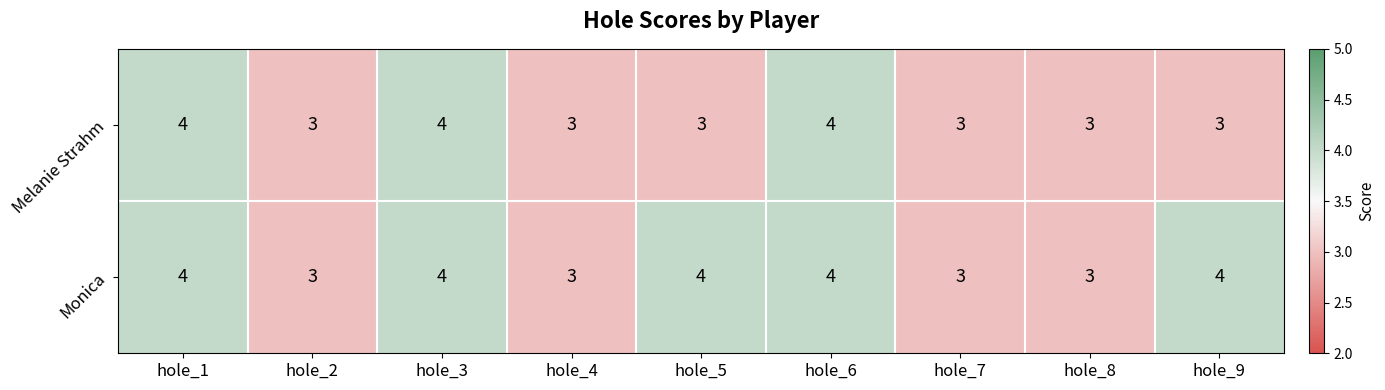

Rank the series by their average value, from highest to lowest.

Monica, Melanie Strahm